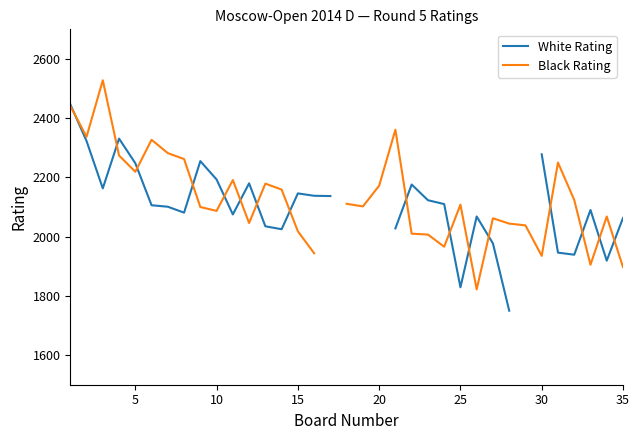

Is it true that White Rating equals 1316.7 at 5?

False